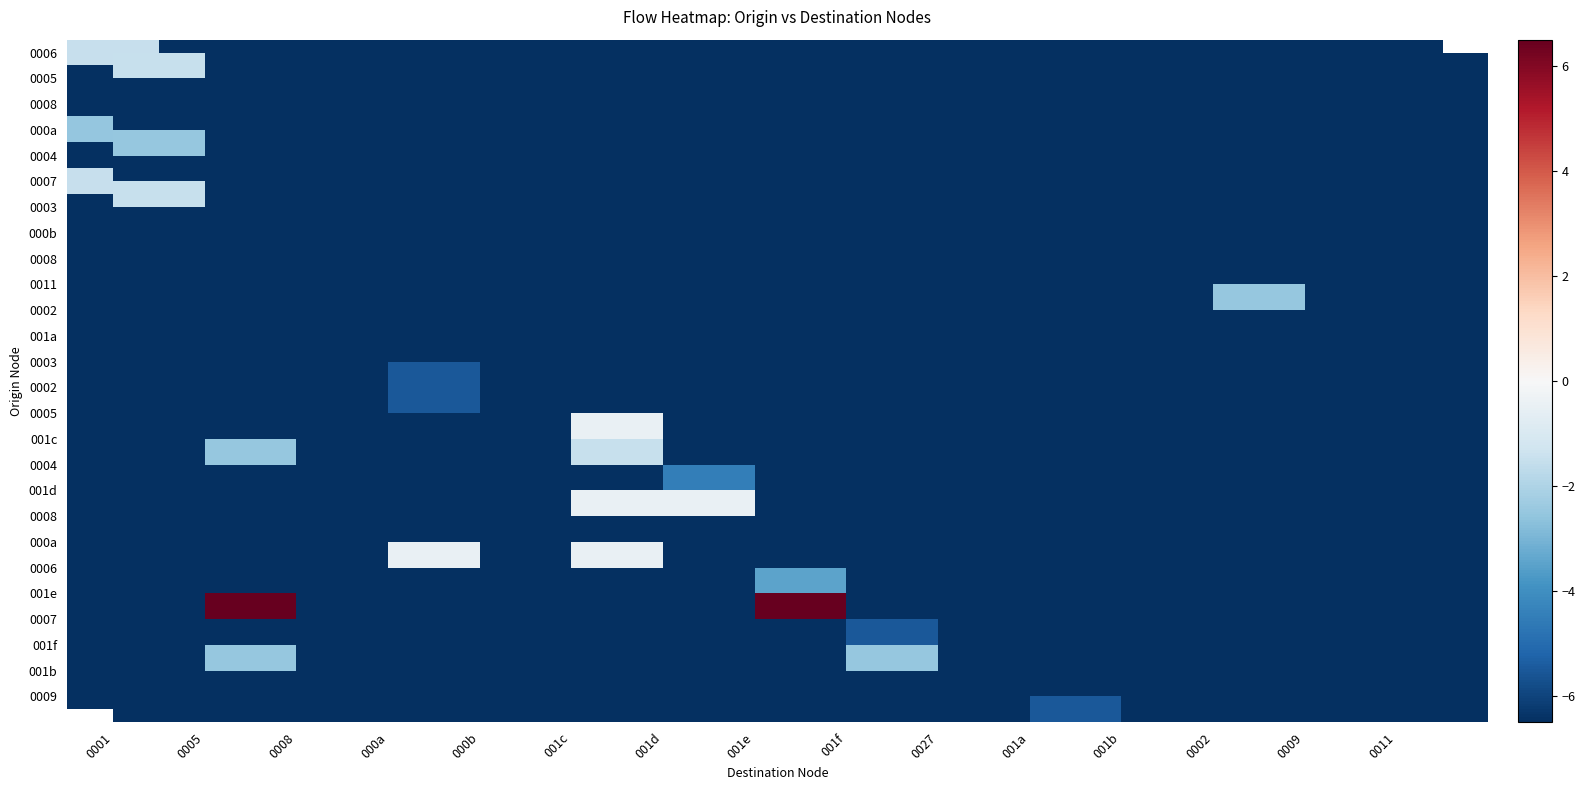

What is the greatest value displayed?

6.5